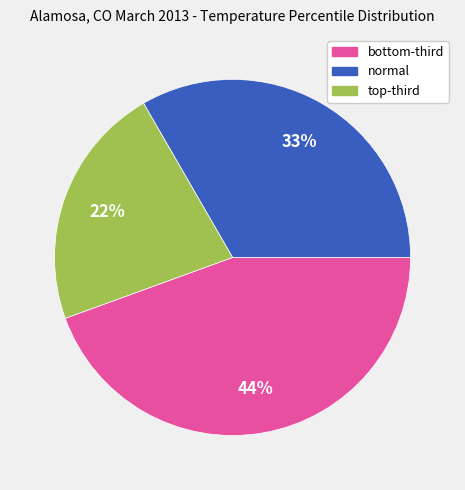

Which slice is the smallest?

top-third